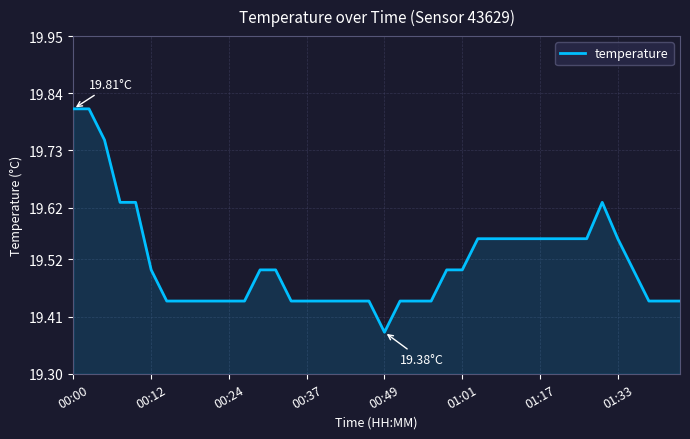

What is the difference between the maximum and minimum values?

0.4